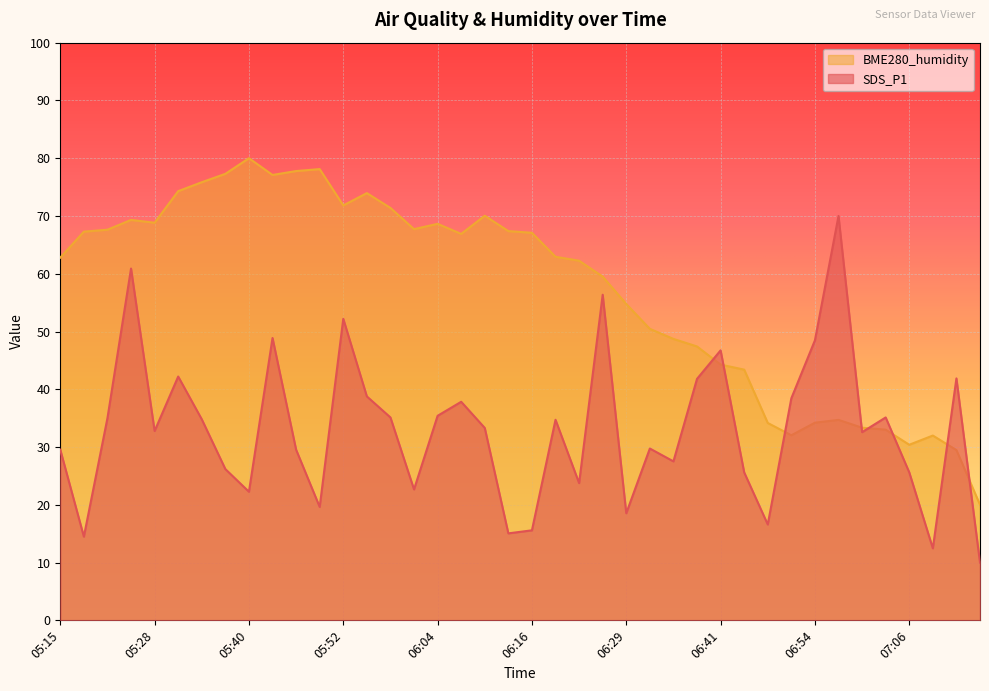

At which label is SDS_P1 closest to 40?

05:55